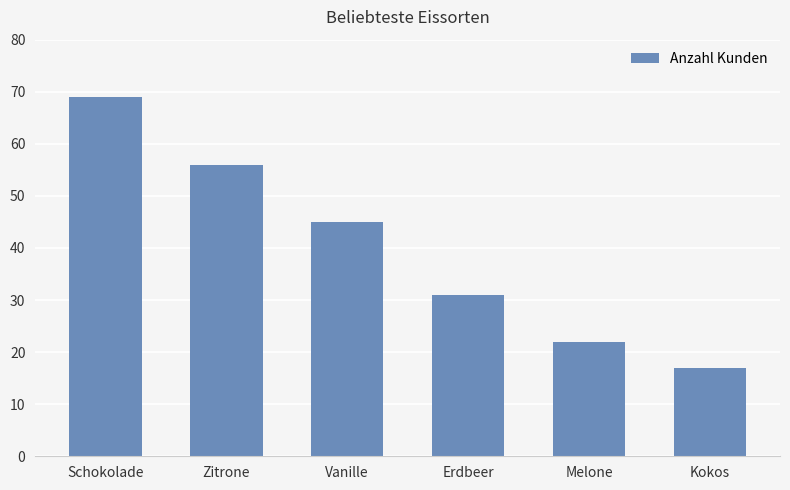

What is the label of the 5th bar from the right?

Zitrone